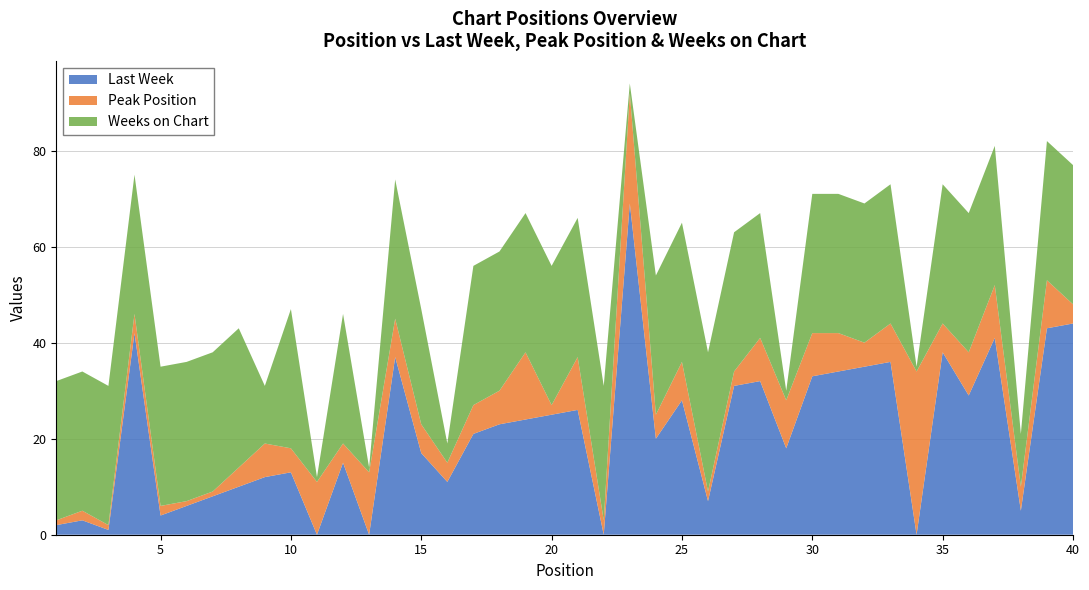

Reading left to right, what are all the values shown in this chart?

Last Week: 1=2	2=3	3=1	4=42	5=4	6=6	7=8	8=10	9=12	10=13	11=0	12=15	13=0	14=37	15=17	16=11	17=21	18=23	19=24	20=25	21=26	22=0	23=69	24=20	25=28	26=7	27=31	28=32	29=18	30=33	31=34	32=35	33=36	34=0	35=38	36=29	37=41	38=5	39=43	40=44
Peak Position: 1=1	2=2	3=1	4=4	5=2	6=1	7=1	8=4	9=7	10=5	11=11	12=4	13=13	14=8	15=6	16=4	17=6	18=7	19=14	20=2	21=11	22=3	23=23	24=5	25=8	26=2	27=3	28=9	29=10	30=9	31=8	32=5	33=8	34=34	35=6	36=9	37=11	38=5	39=10	40=4
Weeks on Chart: 1=29	2=29	3=29	4=29	5=29	6=29	7=29	8=29	9=12	10=29	11=1	12=27	13=1	14=29	15=24	16=4	17=29	18=29	19=29	20=29	21=29	22=28	23=2	24=29	25=29	26=29	27=29	28=26	29=2	30=29	31=29	32=29	33=29	34=1	35=29	36=29	37=29	38=11	39=29	40=29